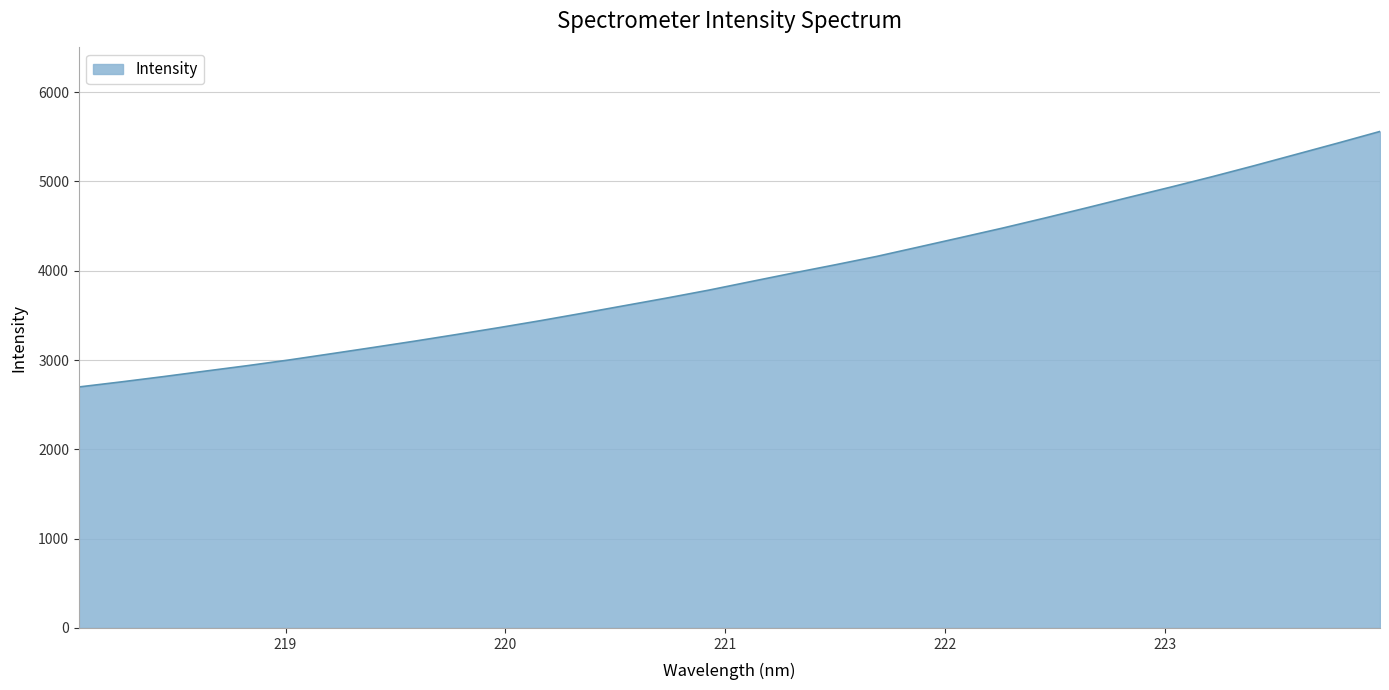

What is the minimum value shown in the chart?

2698.2